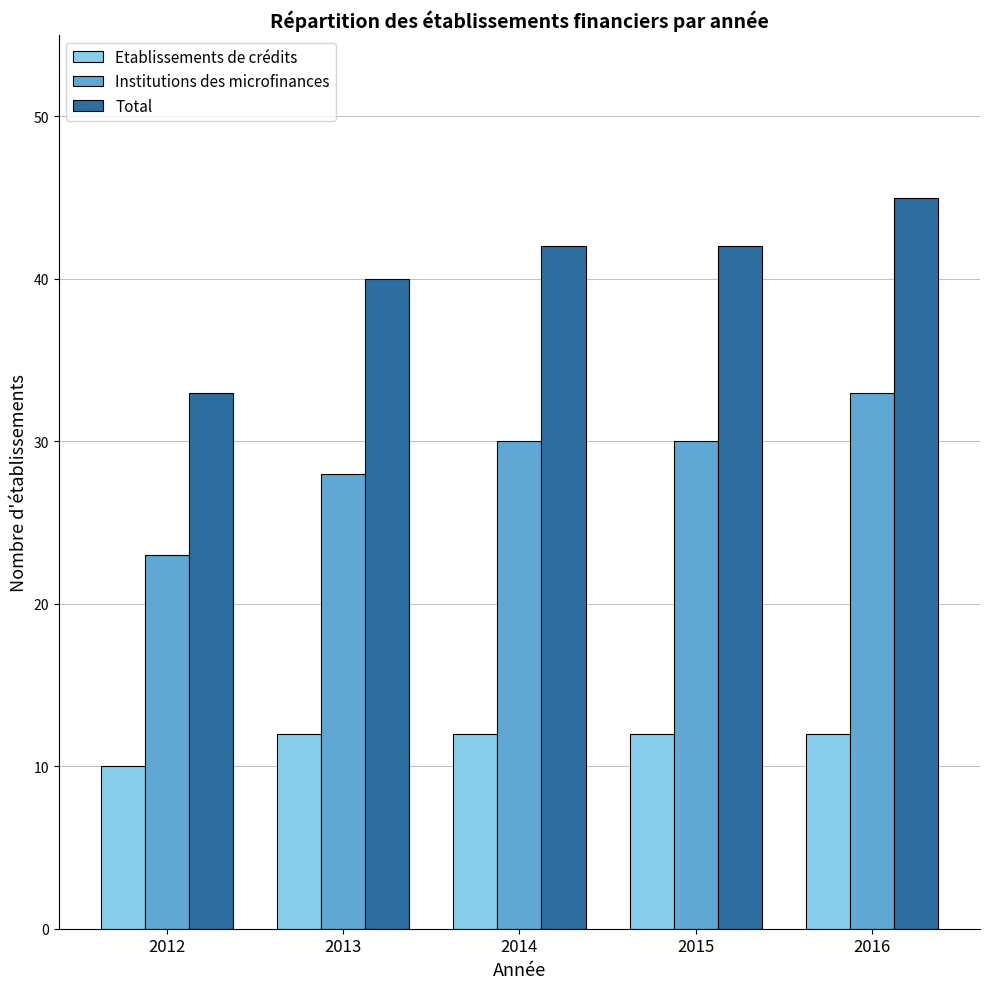

Does the chart contain any negative values?

No